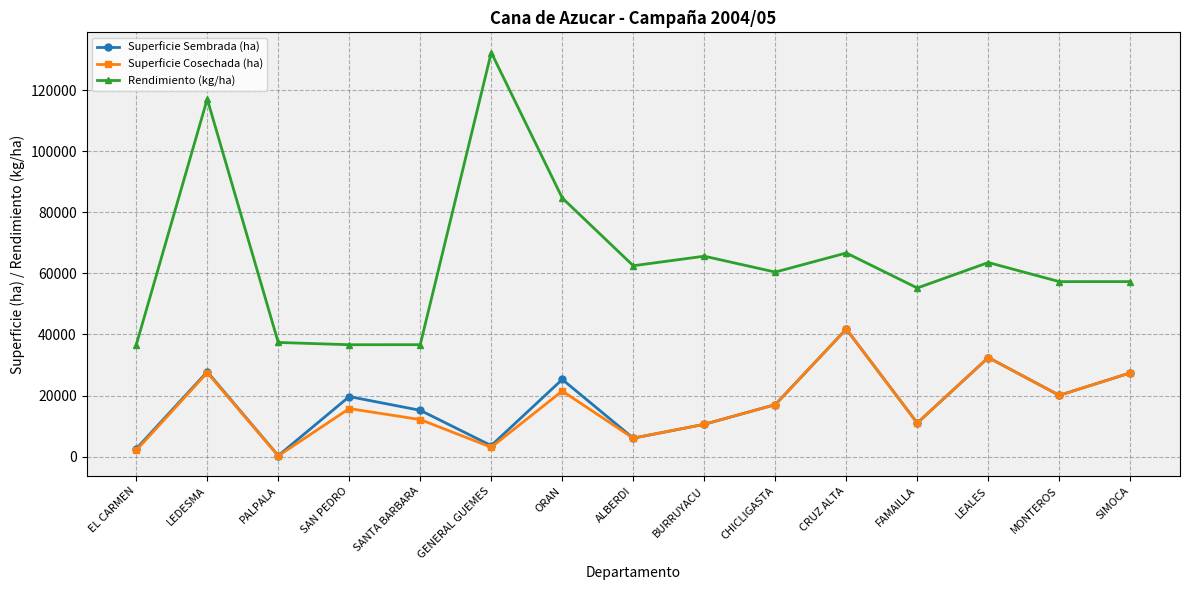

Is it true that Superficie Sembrada (ha) equals 32450 at LEALES?

True